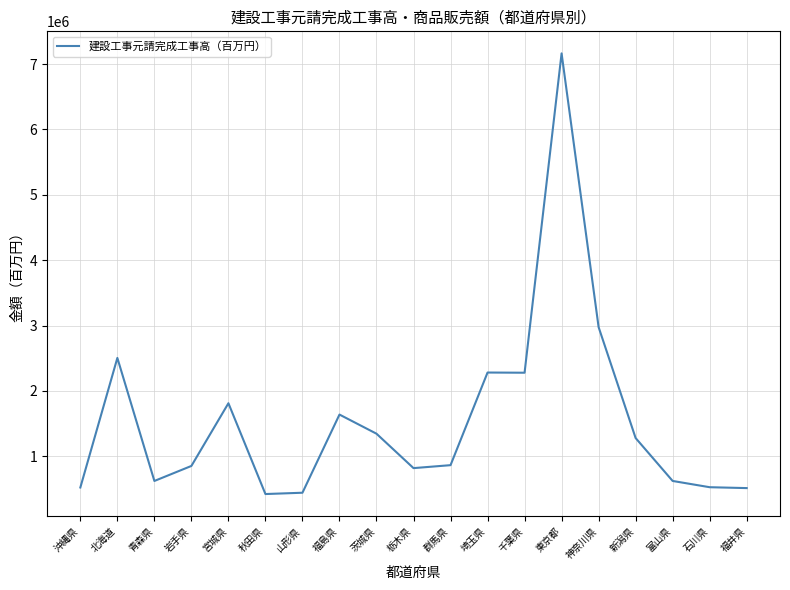

What is the difference between the values at 埼玉県 and 東京都?

4883584